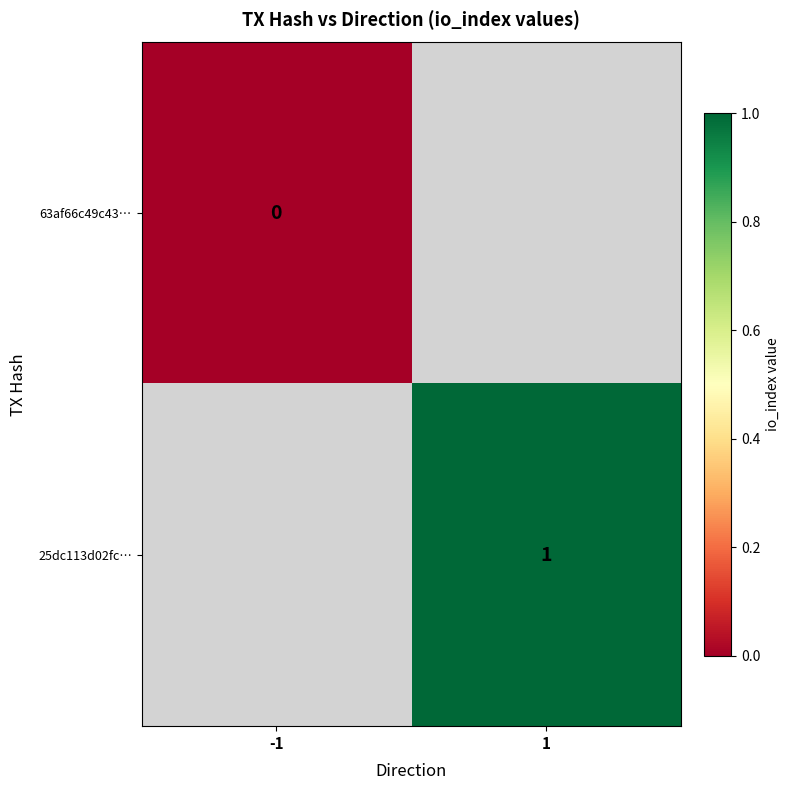

The value of 25dc113d02fc… at 1 is 0. True or false?

False